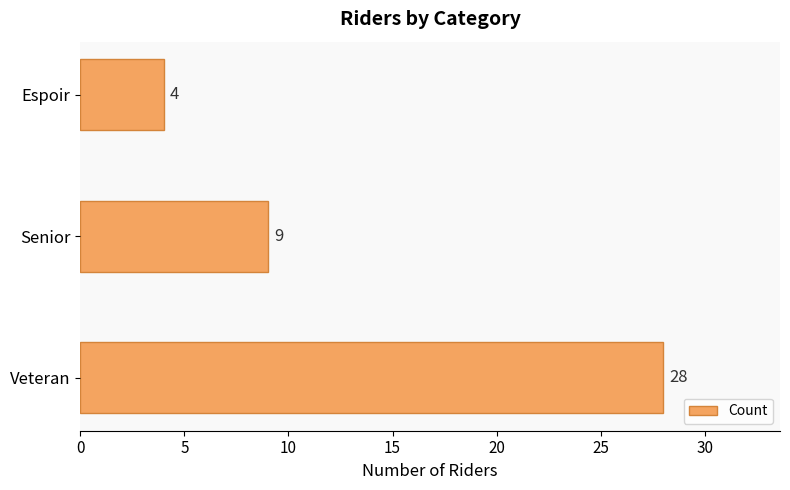

Count the number of data series in this chart.

1